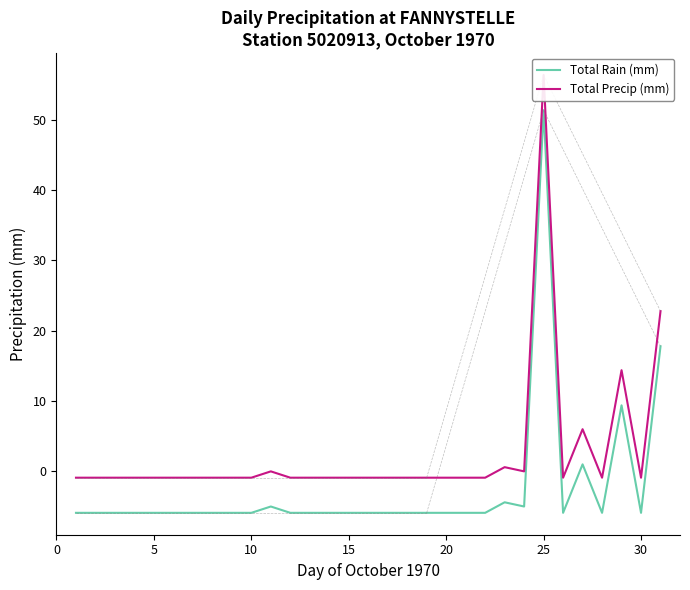

What are all the series names shown in the legend?

Total Rain (mm), Total Precip (mm)